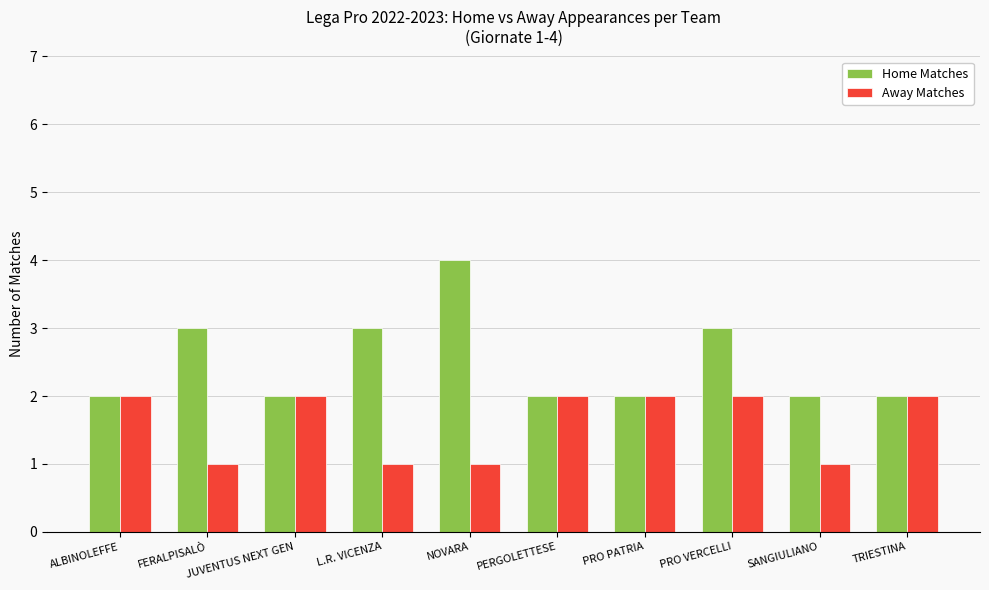

Reading left to right, transcribe all the data shown in this chart.

Home Matches: ALBINOLEFFE=2	FERALPISALÒ=3	JUVENTUS NEXT GEN=2	L.R. VICENZA=3	NOVARA=4	PERGOLETTESE=2	PRO PATRIA=2	PRO VERCELLI=3	SANGIULIANO=2	TRIESTINA=2
Away Matches: ALBINOLEFFE=2	FERALPISALÒ=1	JUVENTUS NEXT GEN=2	L.R. VICENZA=1	NOVARA=1	PERGOLETTESE=2	PRO PATRIA=2	PRO VERCELLI=2	SANGIULIANO=1	TRIESTINA=2